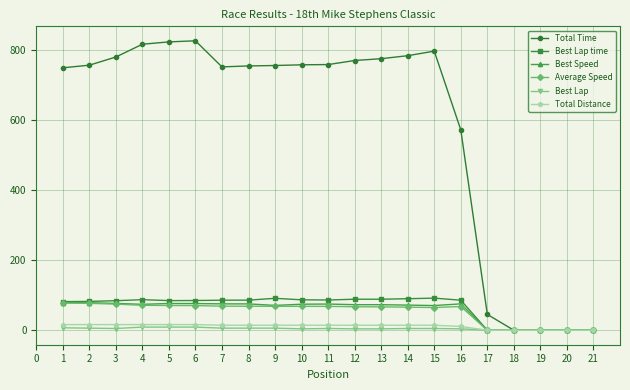

What value does the Best Lap series have at 12?

4.0